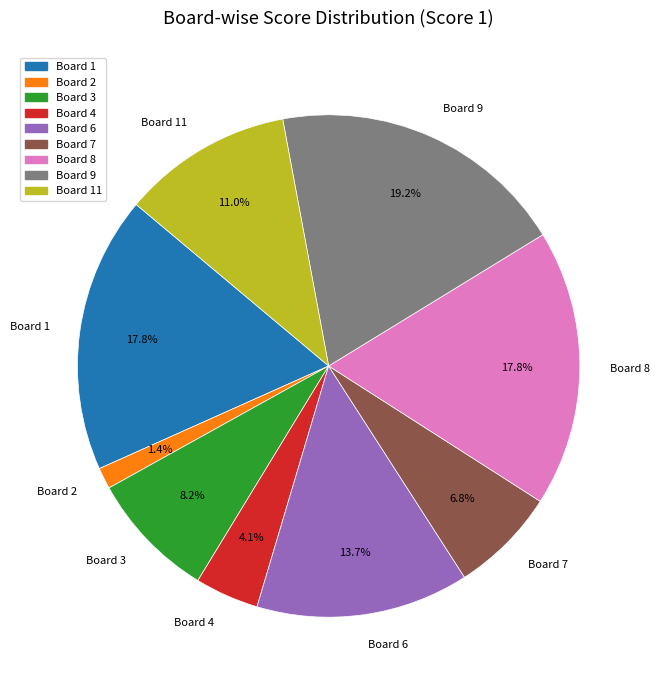

To the nearest percent, what percentage of the pie is Board 8?

18%